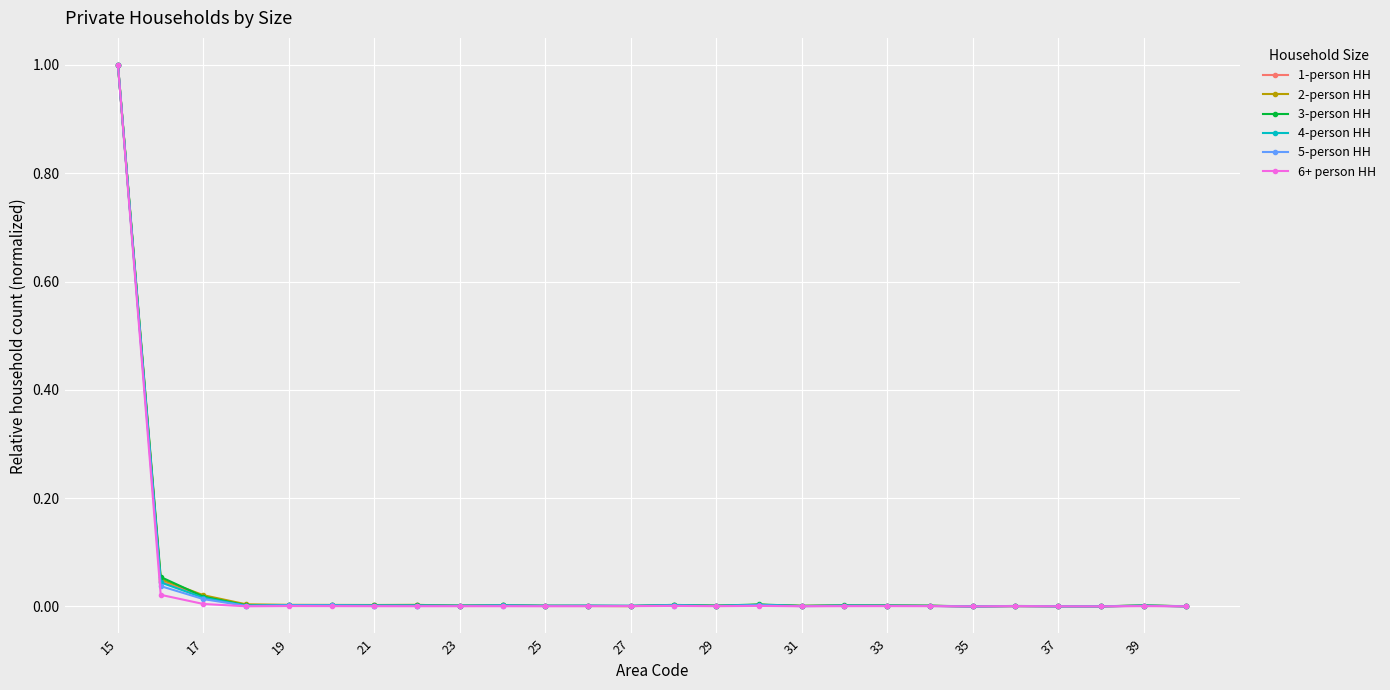

True or false: 5-person HH has more than 0 points higher than both neighbors.

True